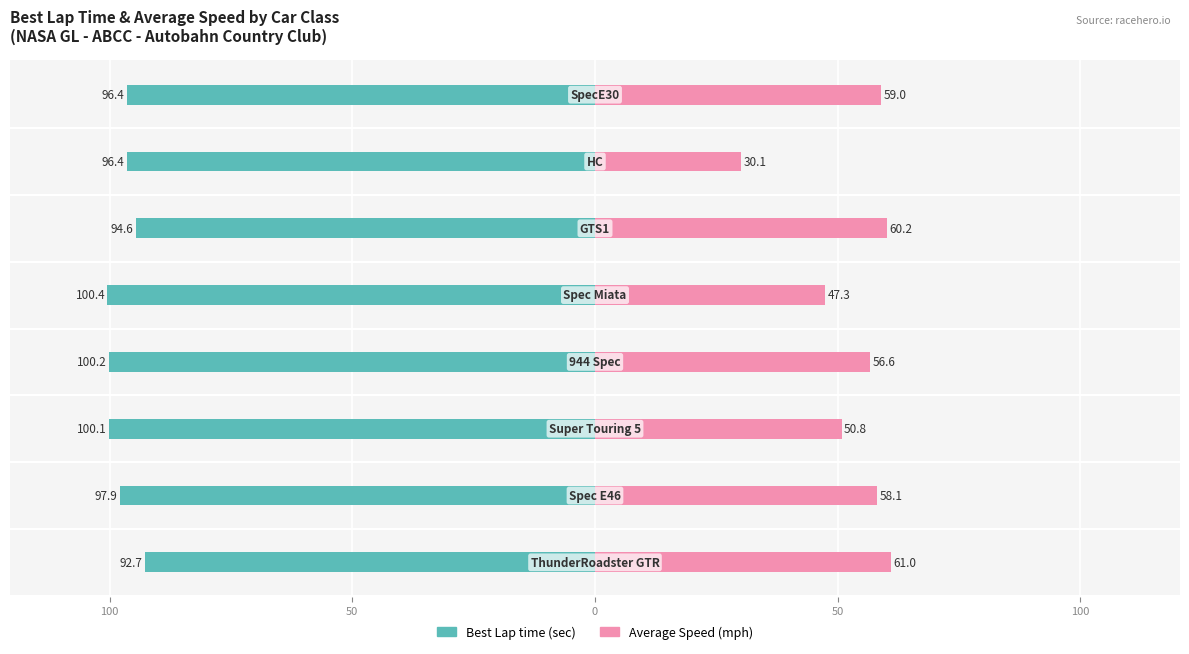

Is the value of Best Lap time at 50 greater than the value of Average Speed at 100?

No